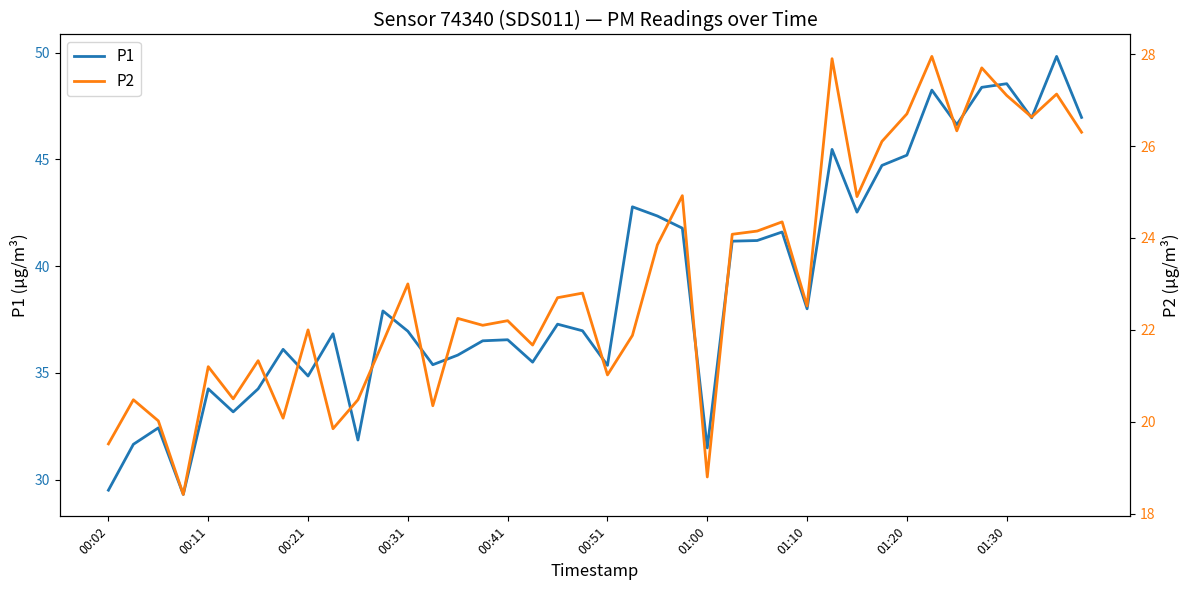

List the series in order of their overall mean, lowest first.

P2, P1